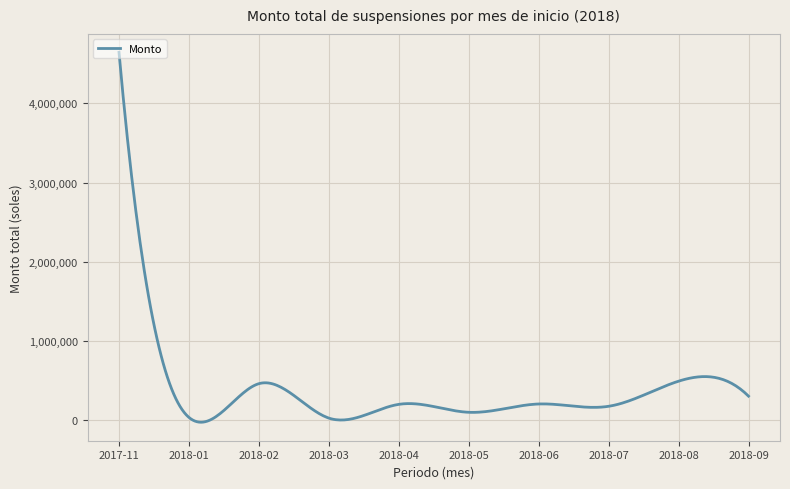

What is the greatest value displayed?

4645000.0